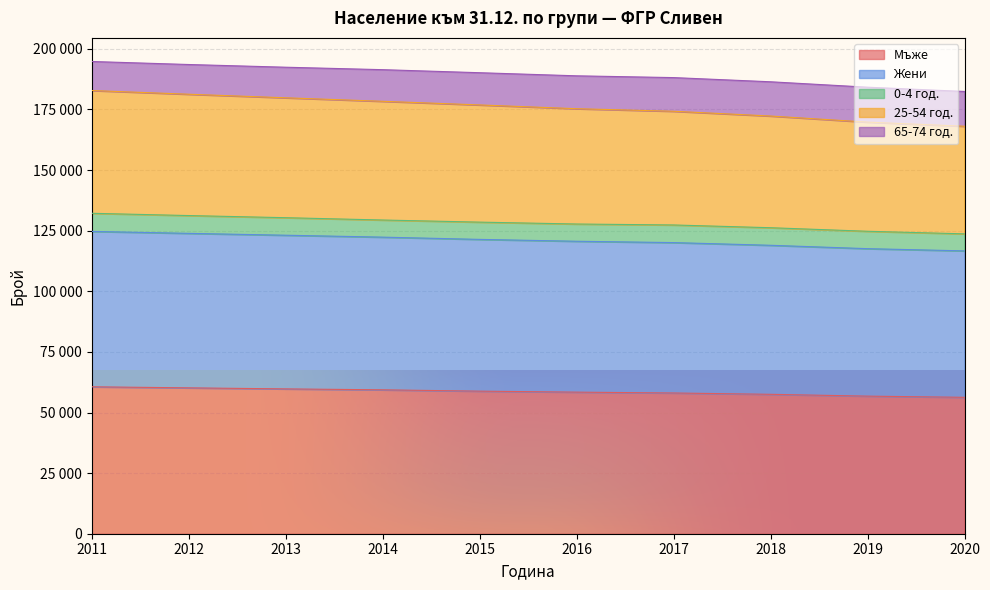

What is the maximum value for Мъже?

60602